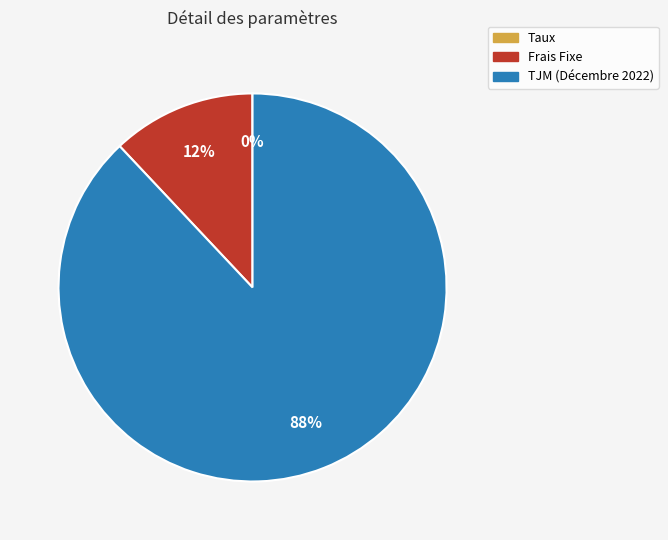

Which category has the biggest portion of the pie?

TJM (Décembre 2022)